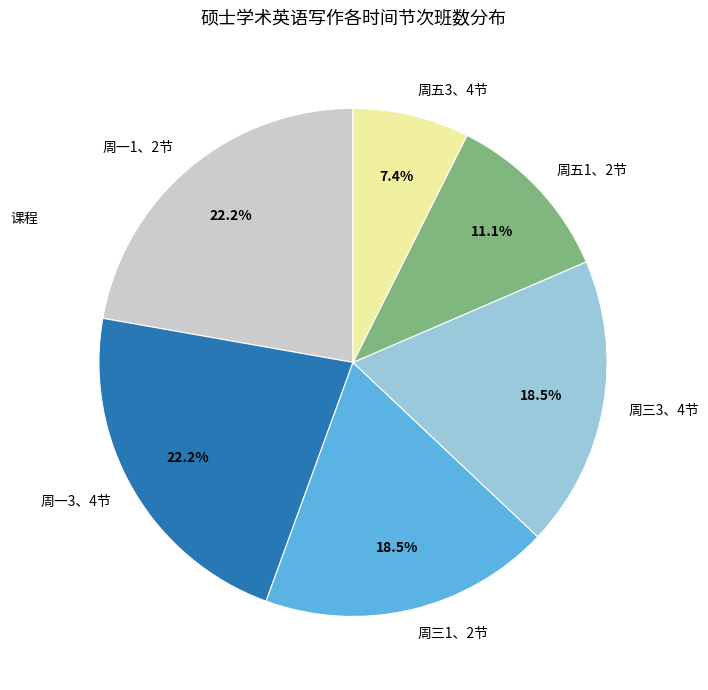

To the nearest percent, what is the average slice percentage?

17%